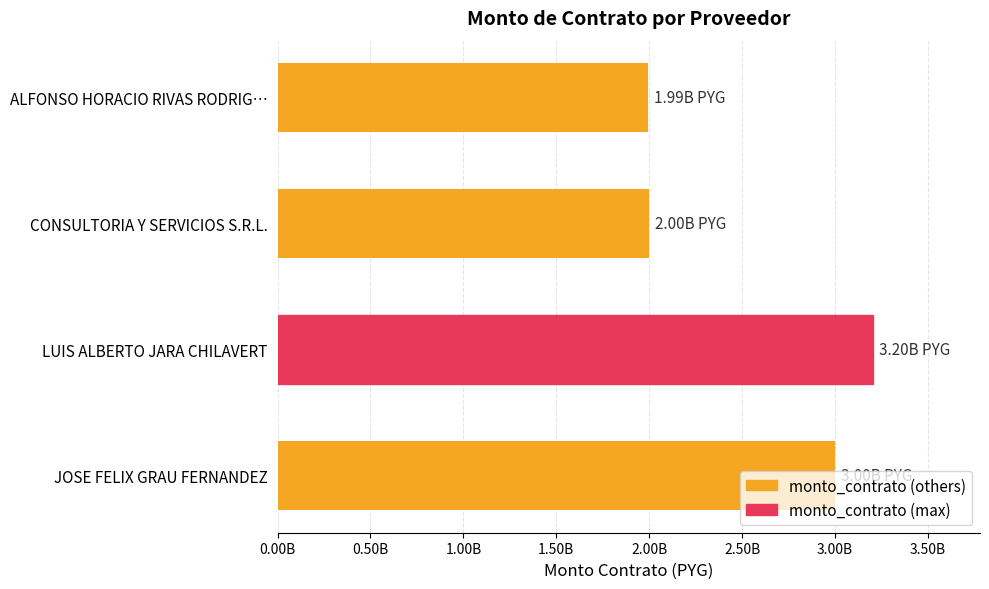

What is the greatest value displayed?

3203792649